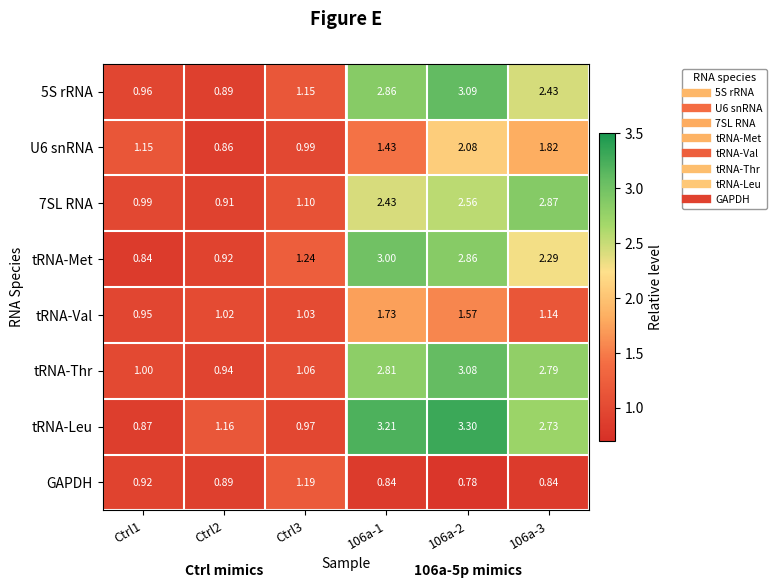

At which category is the sum across all series the highest?

106a-2